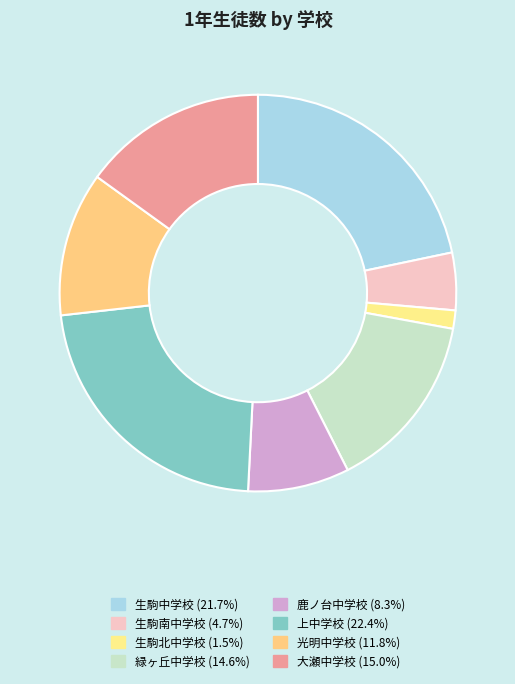

Rank the categories by value from highest to lowest.

上中学校, 生駒中学校, 大瀬中学校, 緑ヶ丘中学校, 光明中学校, 鹿ノ台中学校, 生駒南中学校, 生駒北中学校